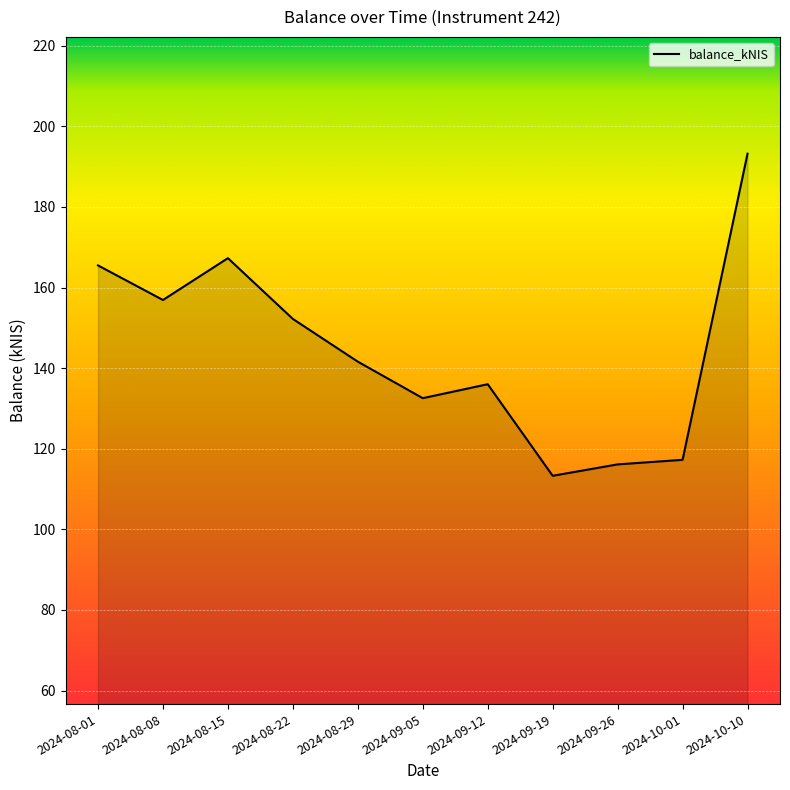

Which category has the highest value across all series?

2024-10-10